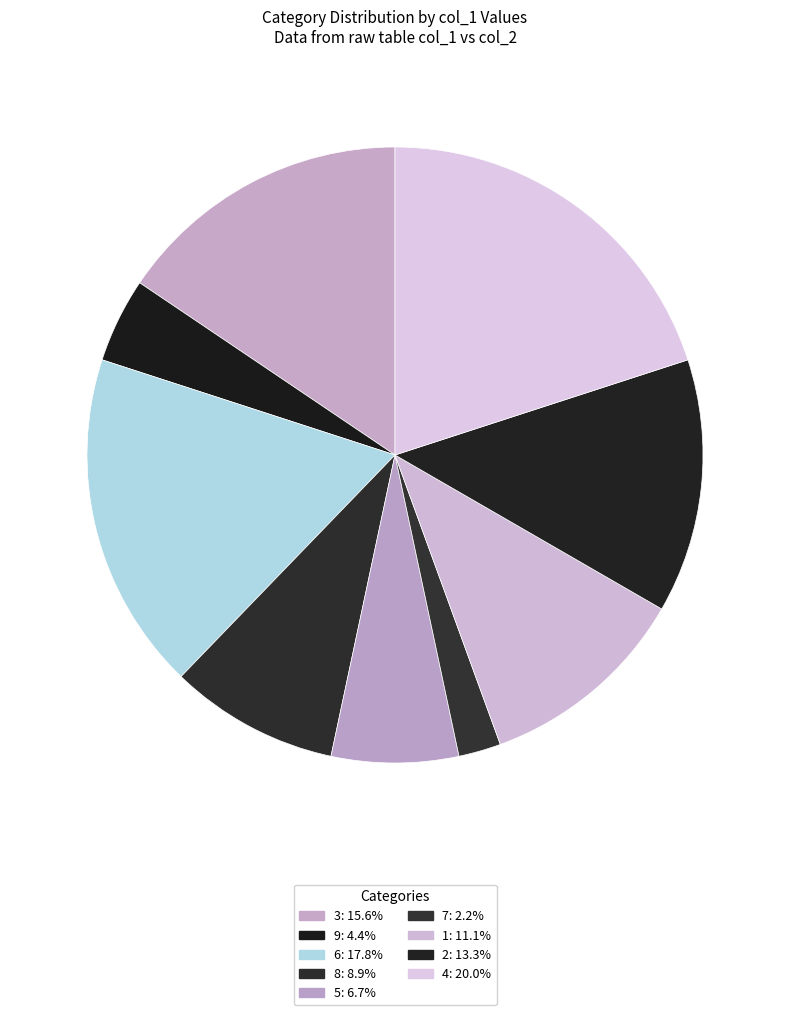

To the nearest percent, what is the average slice percentage?

11%